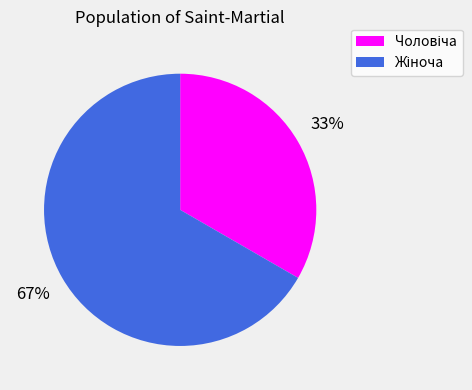

Is there any slice that represents more than half of the pie?

Yes